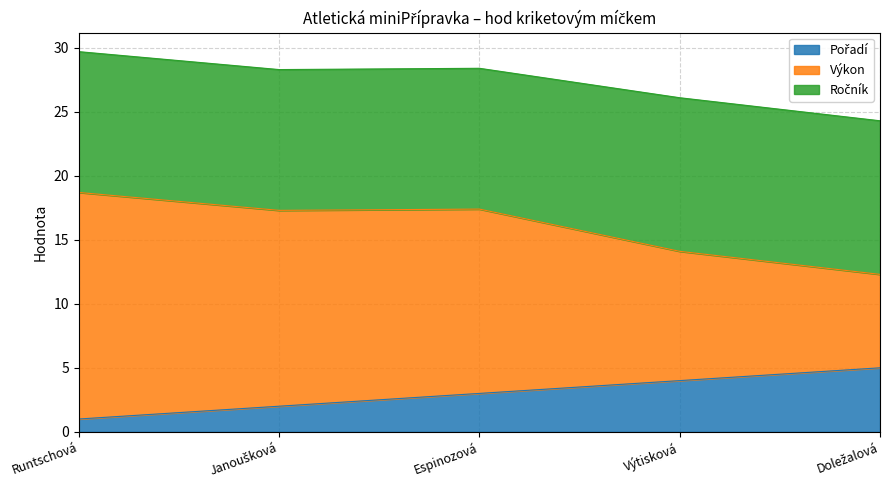

How many lines are shown in the chart?

3